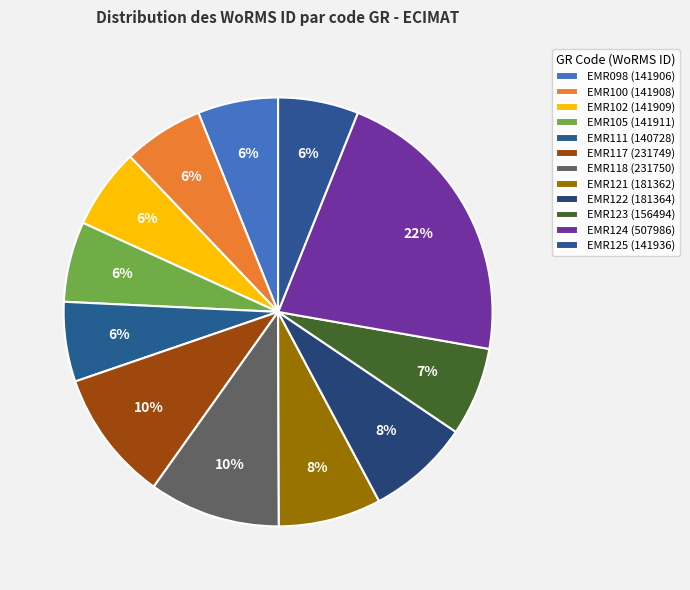

How many slices are in this pie chart?

12